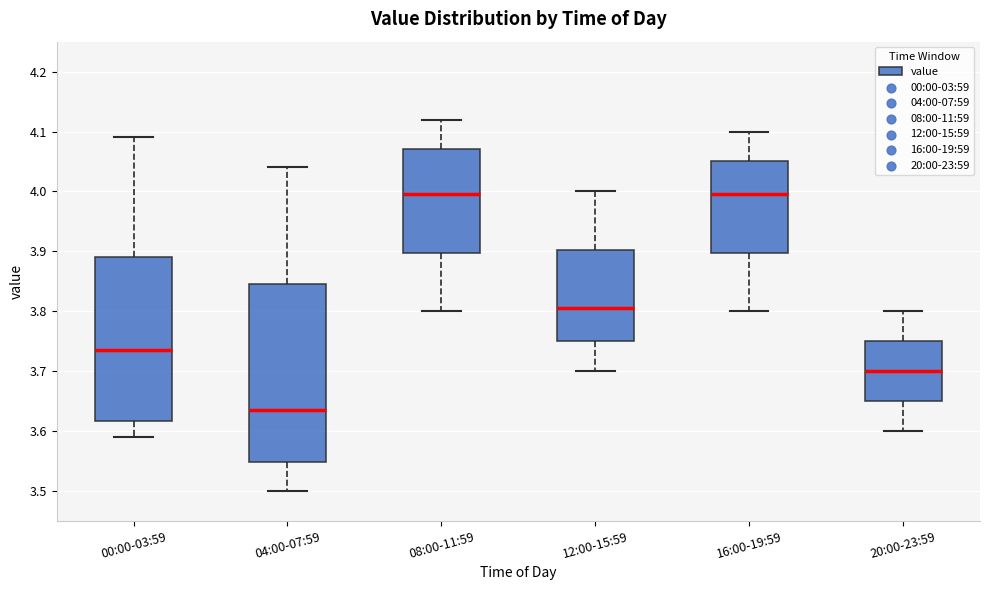

Reading left to right, transcribe this box plot: for each box, give where its median line is, the range the box spans, and where its two whiskers end, as read against the y-axis. The values are not printed on the chart, so give them approximately, as read against the axis.

00:00-03:59: median 3.74, box 3.62 to 3.89, whiskers 3.59 to 4.09
04:00-07:59: median 3.64, box 3.55 to 3.85, whiskers 3.50 to 4.04
08:00-11:59: median 4.00, box 3.90 to 4.07, whiskers 3.80 to 4.12
12:00-15:59: median 3.81, box 3.75 to 3.90, whiskers 3.70 to 4.00
16:00-19:59: median 4.00, box 3.90 to 4.05, whiskers 3.80 to 4.10
20:00-23:59: median 3.70, box 3.65 to 3.75, whiskers 3.60 to 3.80